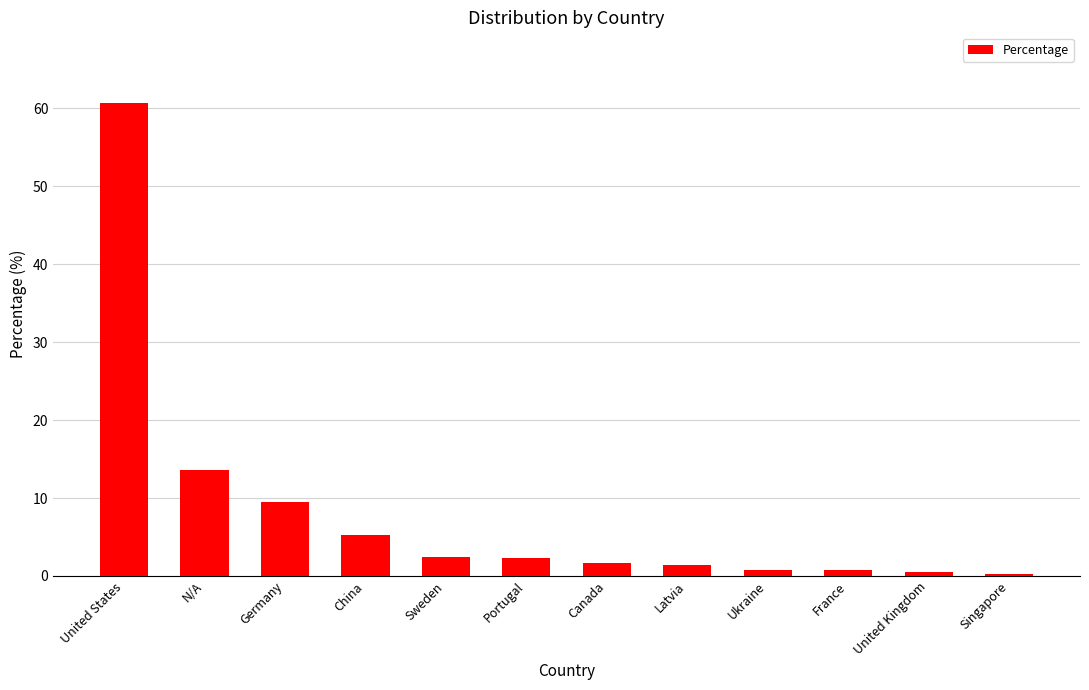

Does the chart contain any negative values?

No